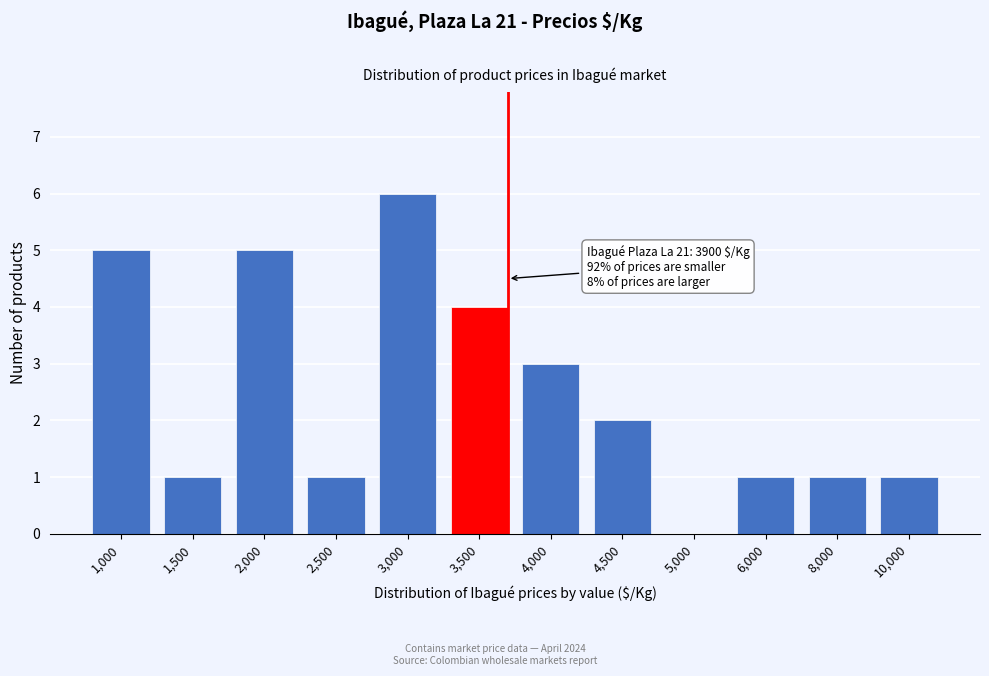

Reading left to right, transcribe all the data shown in this chart.

1,000=5	1,500=1	2,000=5	2,500=1	3,000=6	3,500=4	4,000=3	4,500=2	5,000=0	6,000=1	8,000=1	10,000=1